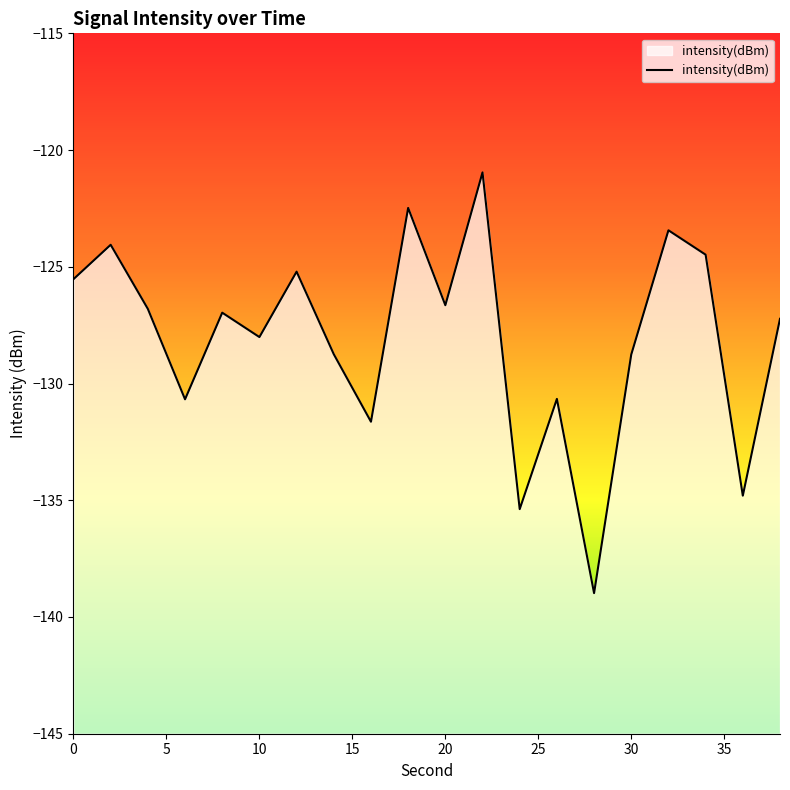

The value at 0 is -199.2. True or false?

False